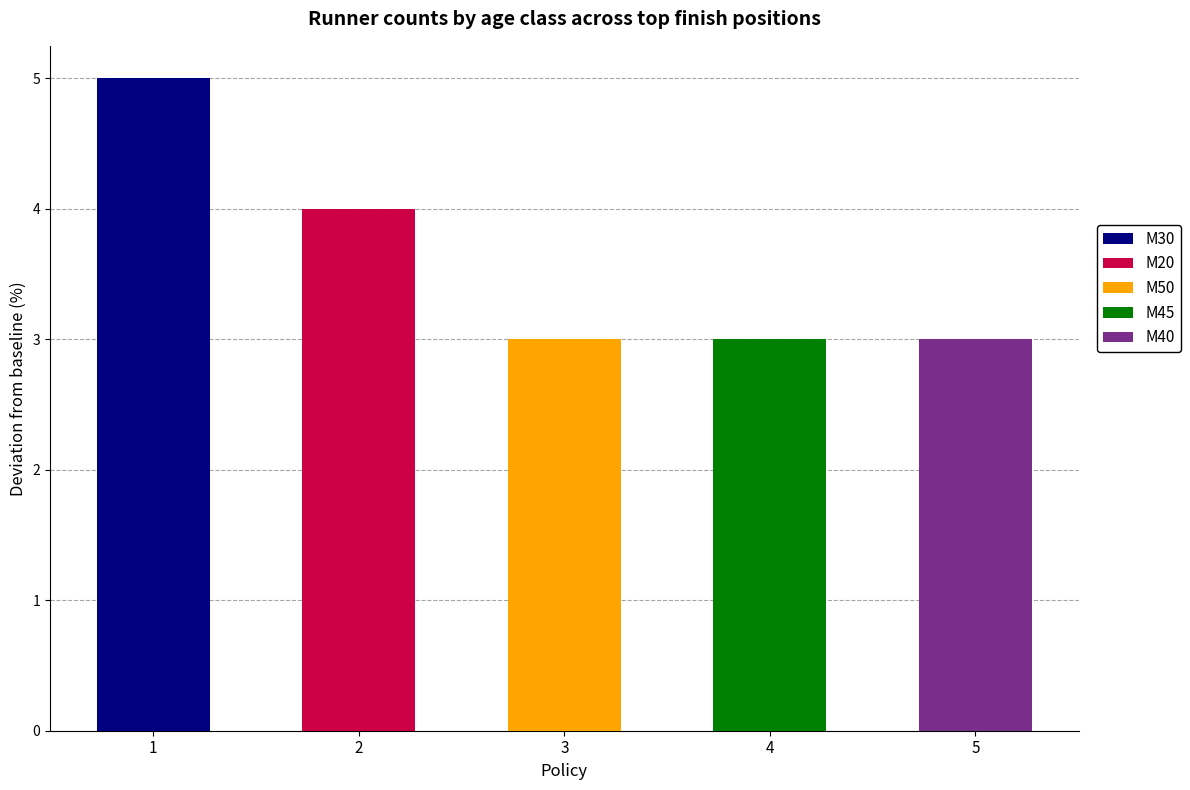

Which series has the largest range (max minus min)?

M20